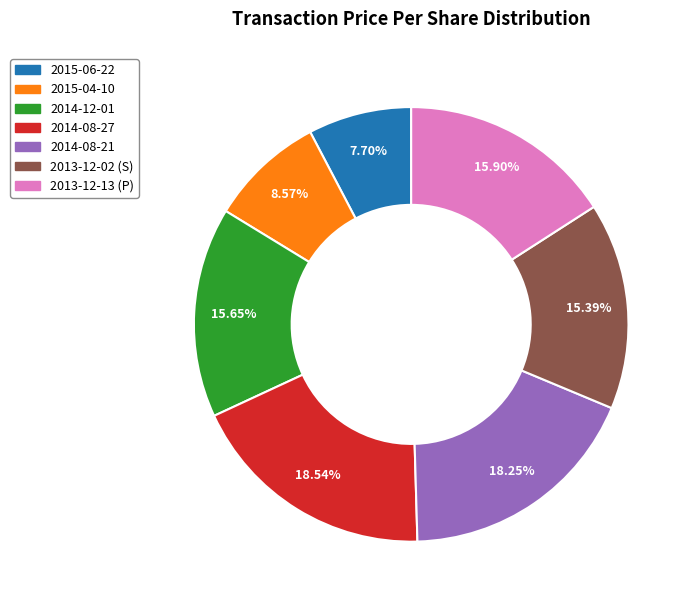

Which has a higher value, 2013-12-13 (P) or 2013-12-02 (S)?

2013-12-13 (P)